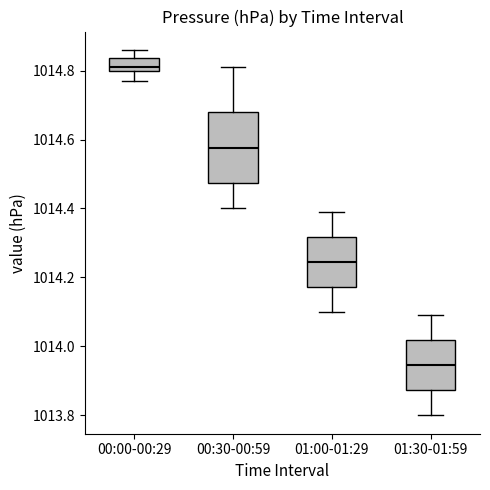

Reading left to right, transcribe this box plot: for each box, give where its median line is, the range the box spans, and where its two whiskers end, as read against the y-axis. The values are not printed on the chart, so give them approximately, as read against the axis.

00:00-00:29: median 1014.82, box 1014.80 to 1014.84, whiskers 1014.78 to 1014.86
00:30-00:59: median 1014.58, box 1014.48 to 1014.68, whiskers 1014.40 to 1014.82
01:00-01:29: median 1014.24, box 1014.18 to 1014.32, whiskers 1014.10 to 1014.40
01:30-01:59: median 1013.94, box 1013.88 to 1014.02, whiskers 1013.80 to 1014.10